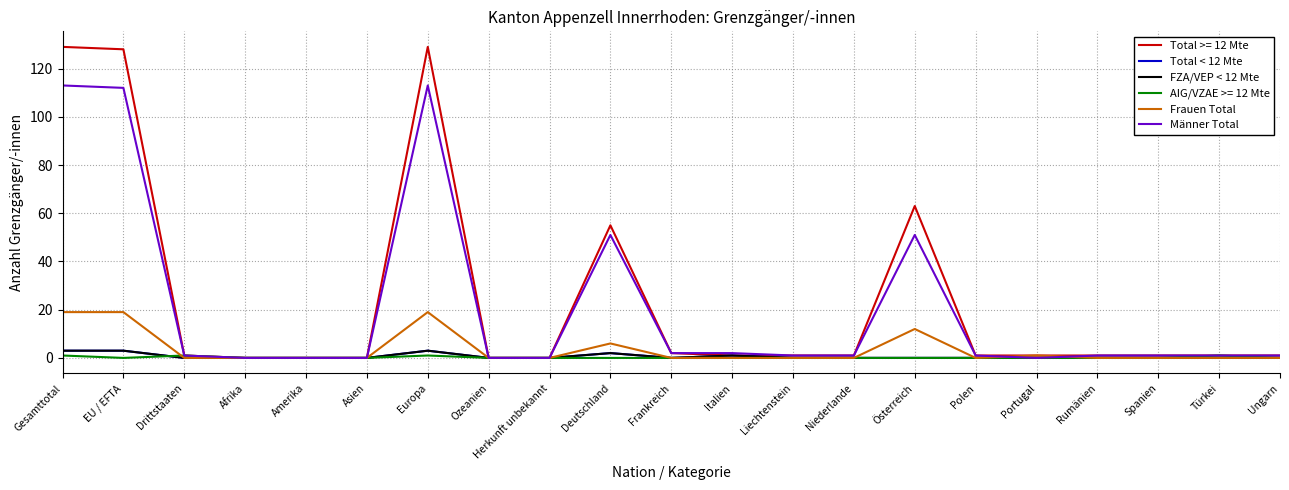

At which label is FZA/VEP < 12 Mte closest to 1?

Italien